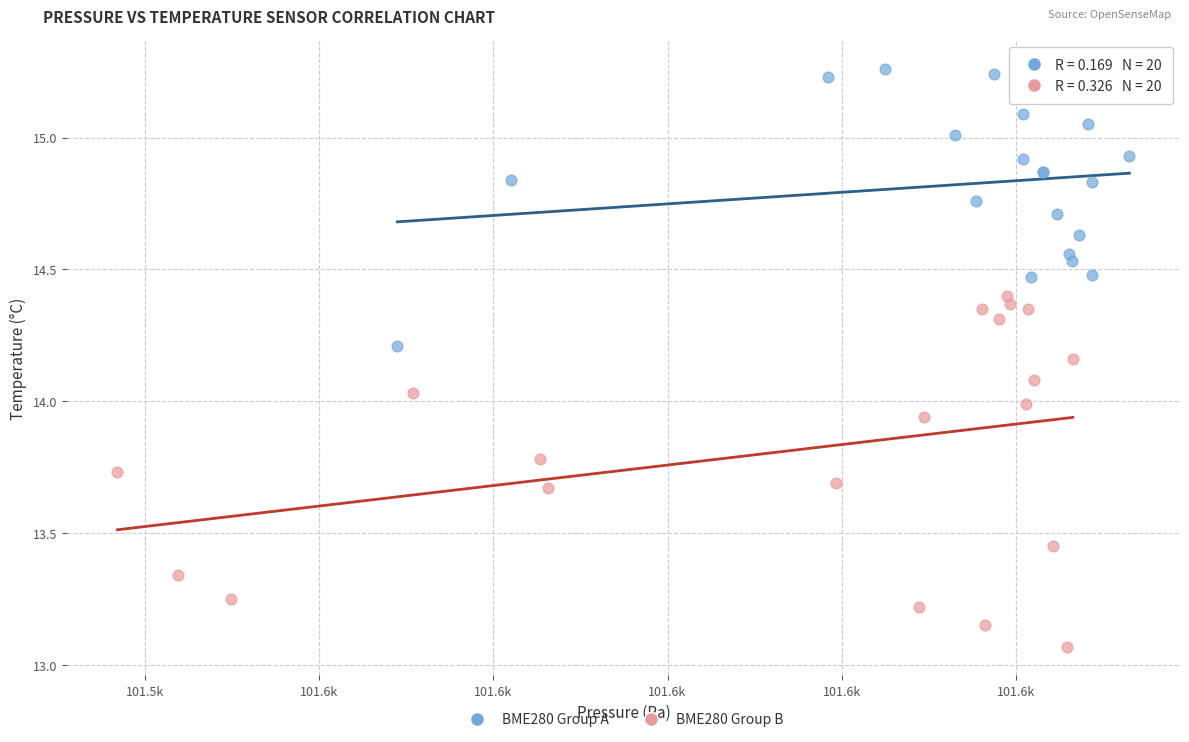

Which series contains the highest Y value?

BME280 Group A